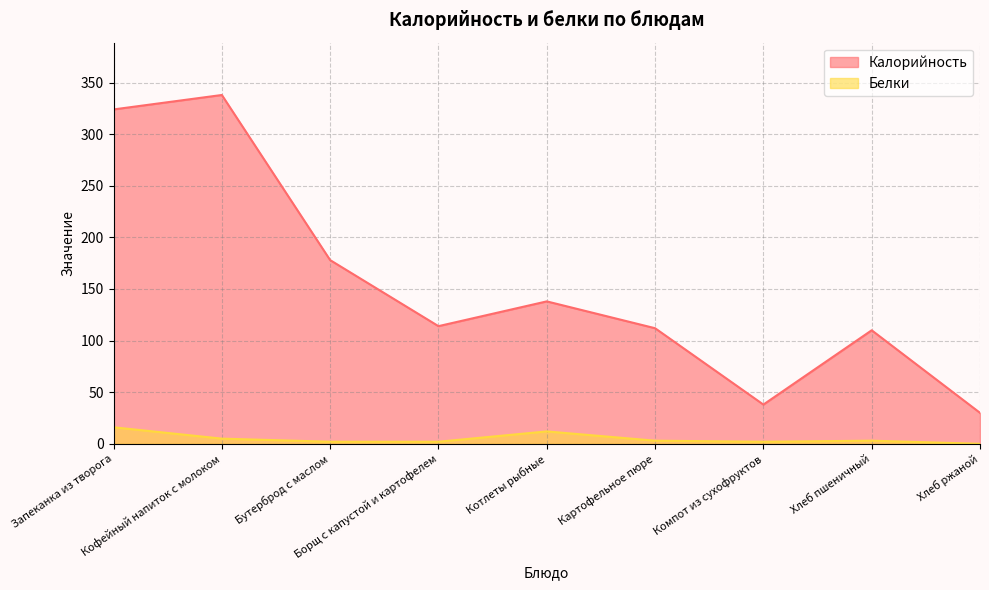

Where is Калорийность nearest to the value 184?

Бутерброд с маслом